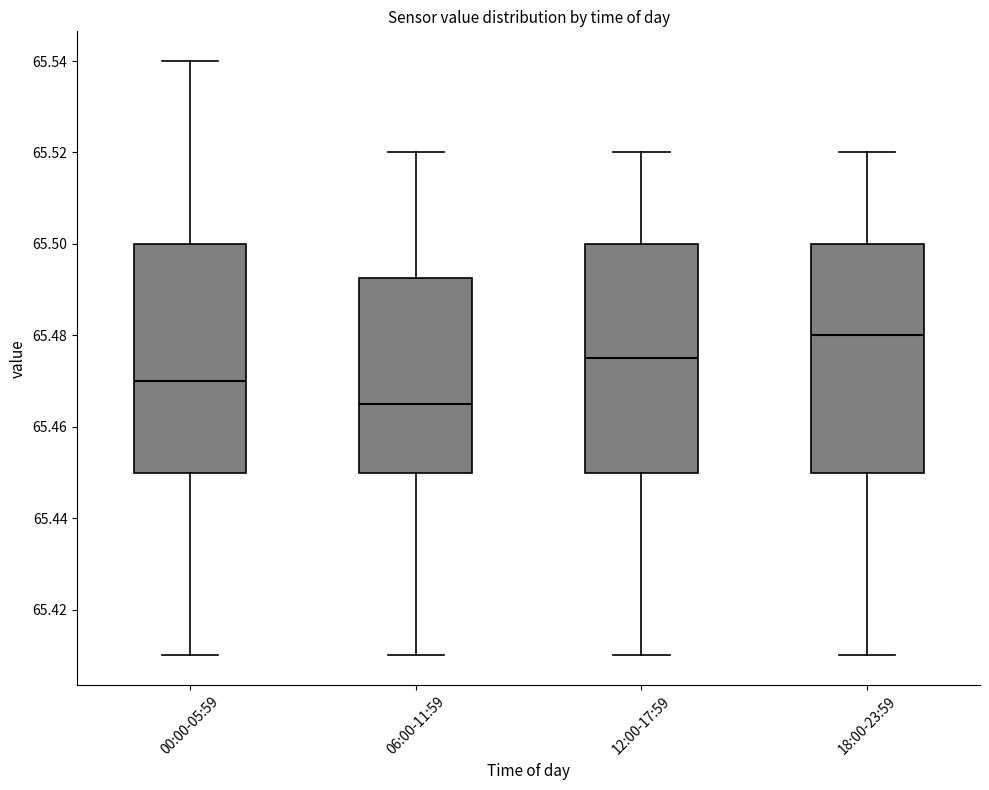

Reading left to right, read every box against the y-axis: the position of its median line, the range the box covers, and the ends of its whiskers. The values are not printed on the chart, so give them approximately, as read against the axis.

00:00-05:59: median 65.470, box 65.450 to 65.500, whiskers 65.410 to 65.540
06:00-11:59: median 65.466, box 65.450 to 65.492, whiskers 65.410 to 65.520
12:00-17:59: median 65.476, box 65.450 to 65.500, whiskers 65.410 to 65.520
18:00-23:59: median 65.480, box 65.450 to 65.500, whiskers 65.410 to 65.520